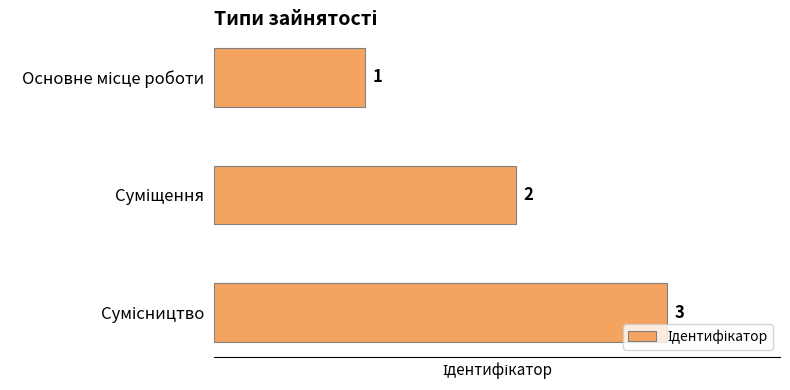

What is the value of the 3rd bar from the top?

3